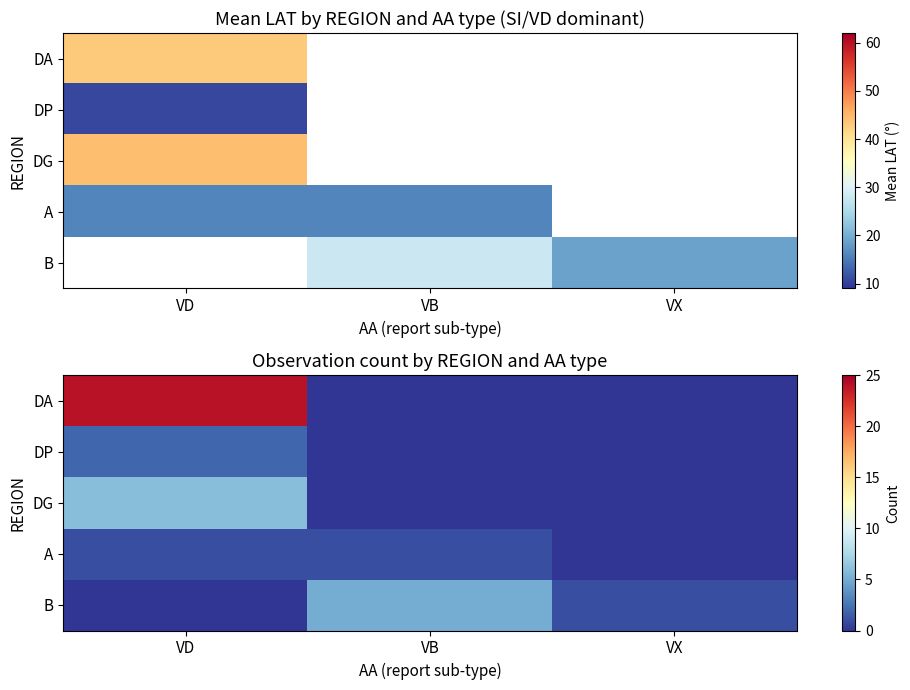

What is the difference between the highest and lowest values at VB?

5